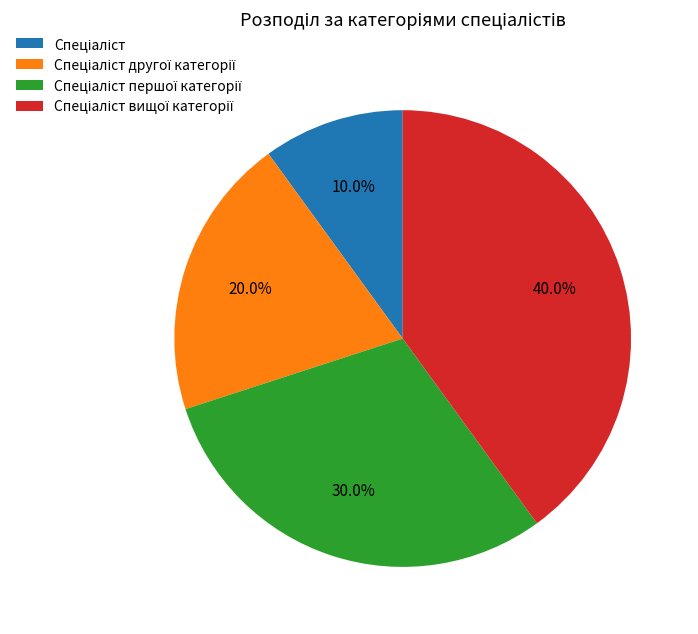

Does any single category account for the majority?

No